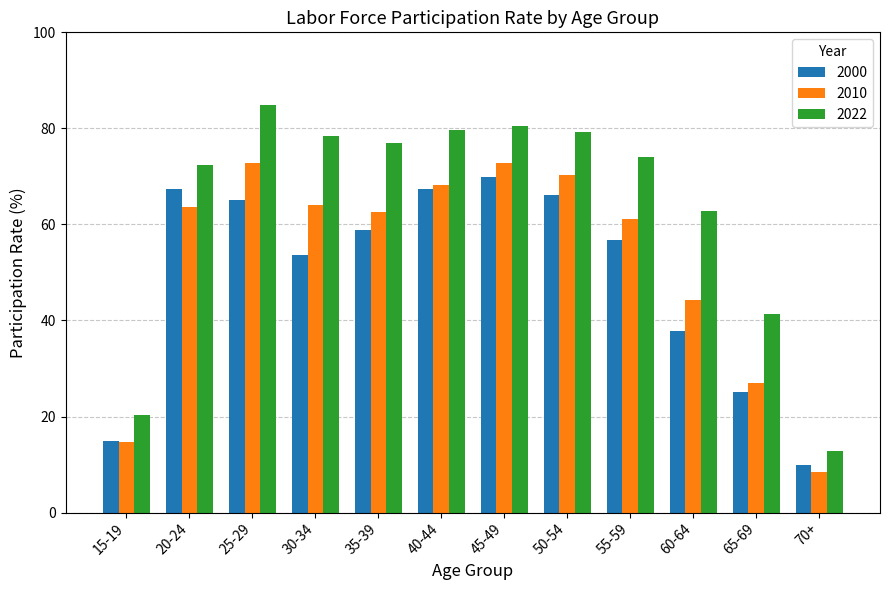

Is the value of 2010 at 20-24 greater than the value of 2000 at 40-44?

No